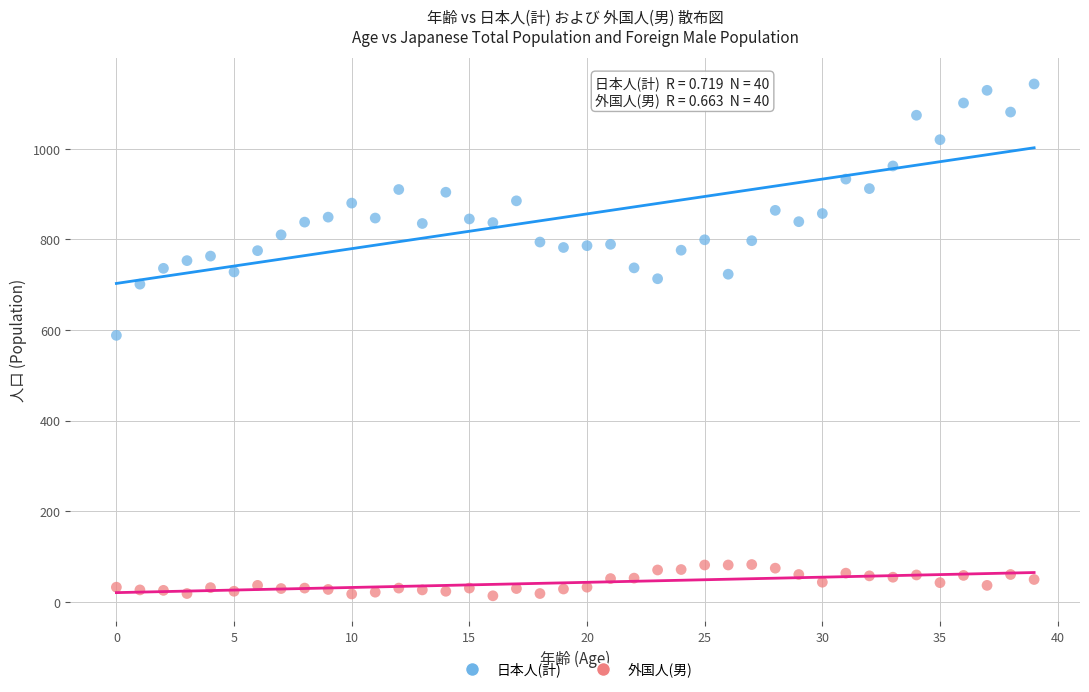

Which series contains the lowest Y value?

外国人(男)